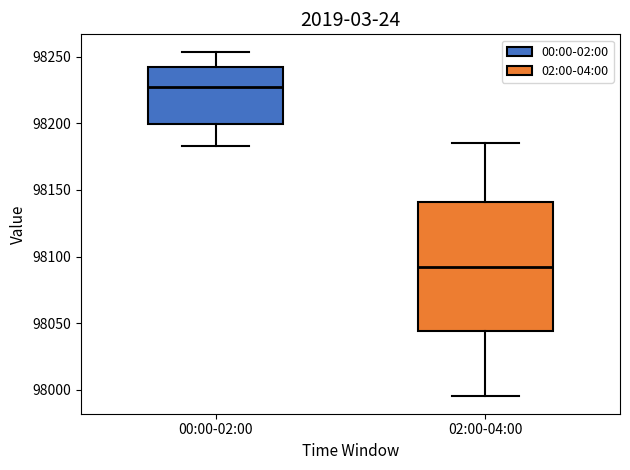

Which box has the lowest median line?

02:00-04:00